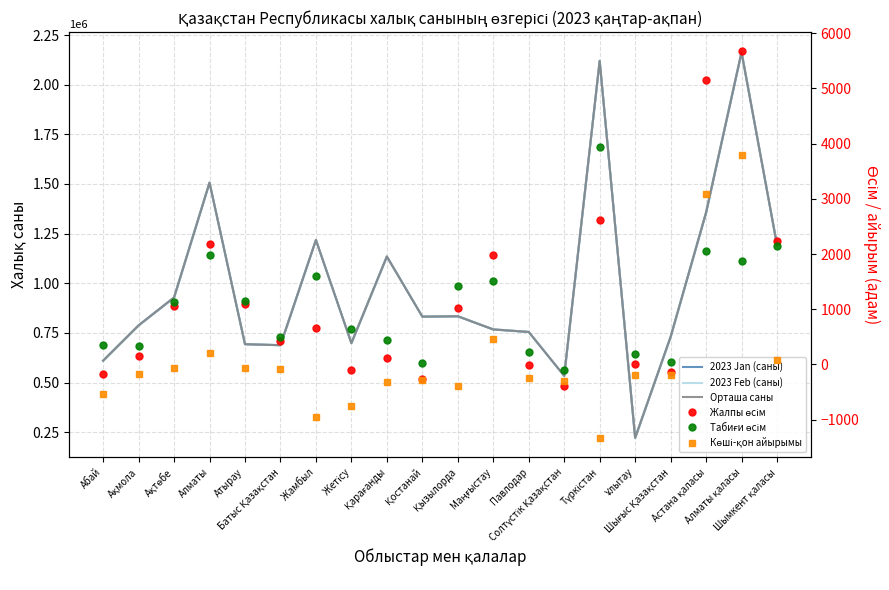

The Көші-қон айырымы series shows -151 at Павлодар. True or false?

False